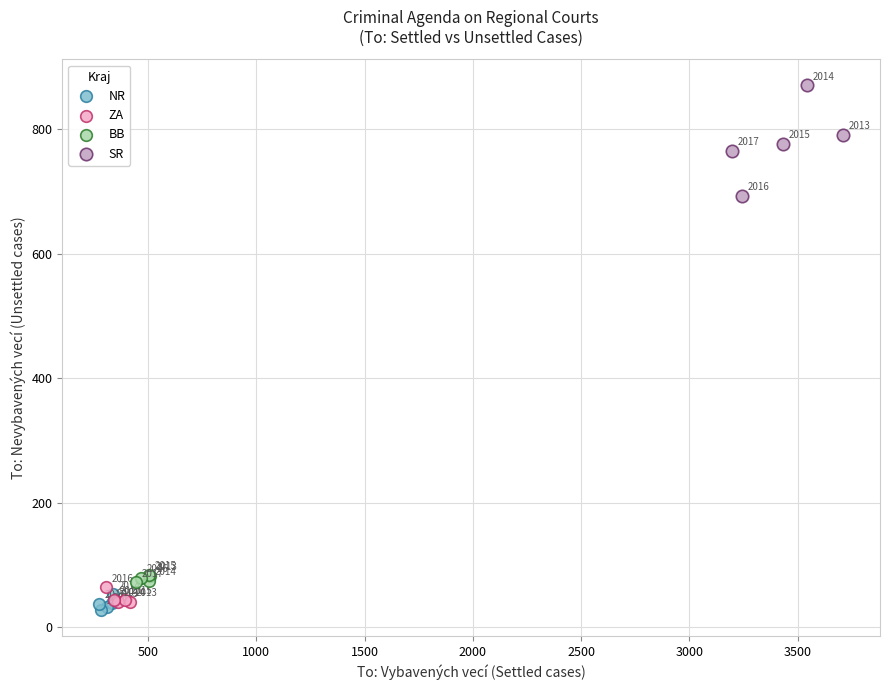

Which series contains the lowest Y value?

NR